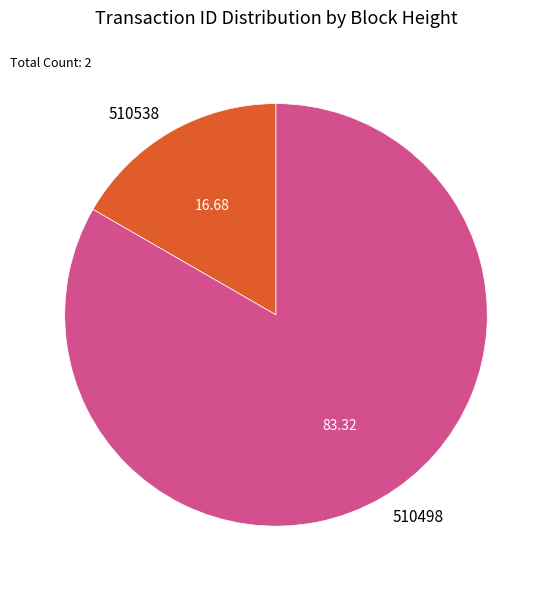

Combined, do 510538 and 510498 account for over 50%?

Yes